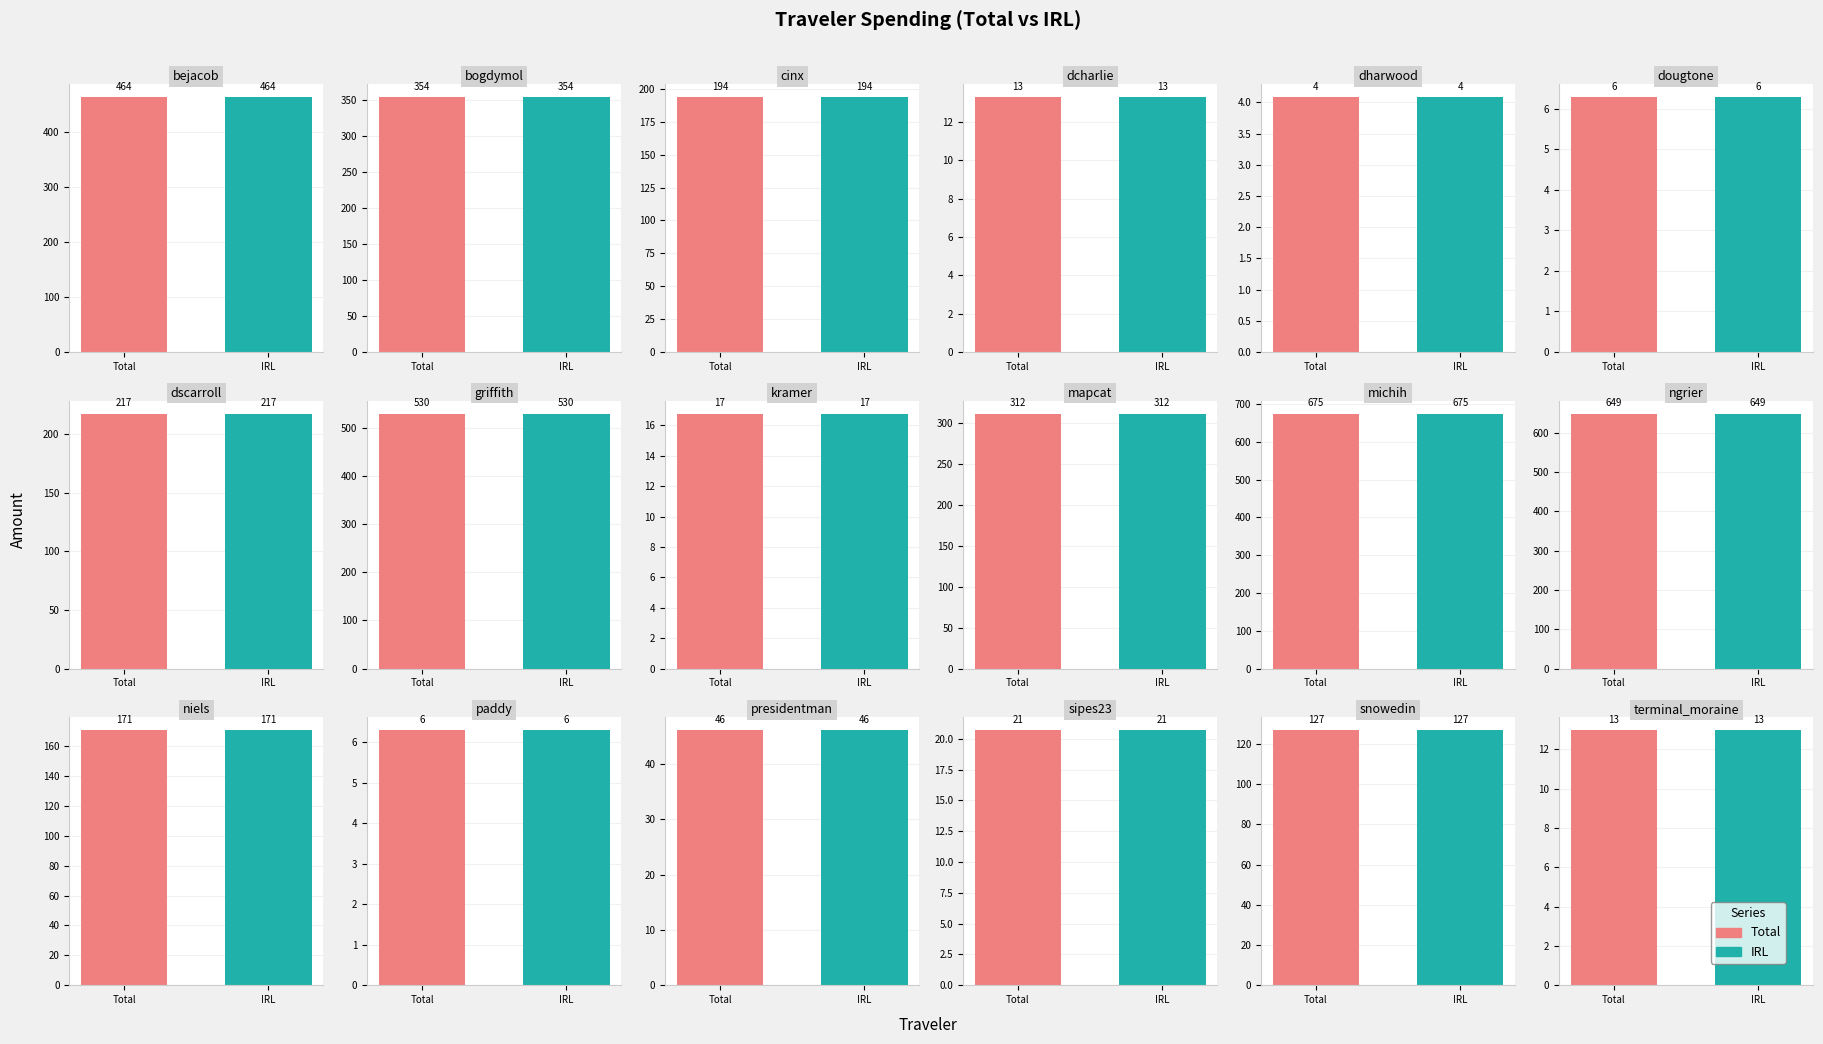

Does the chart contain stacked bars?

No